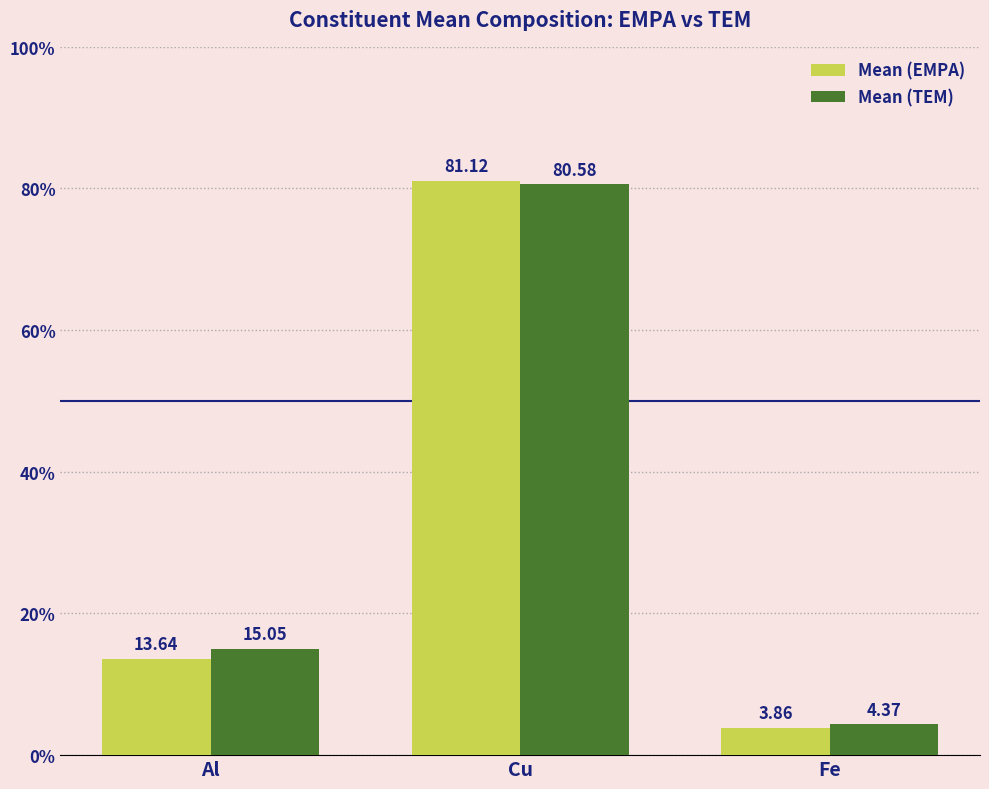

At which label does Mean (EMPA) reach its minimum?

Fe